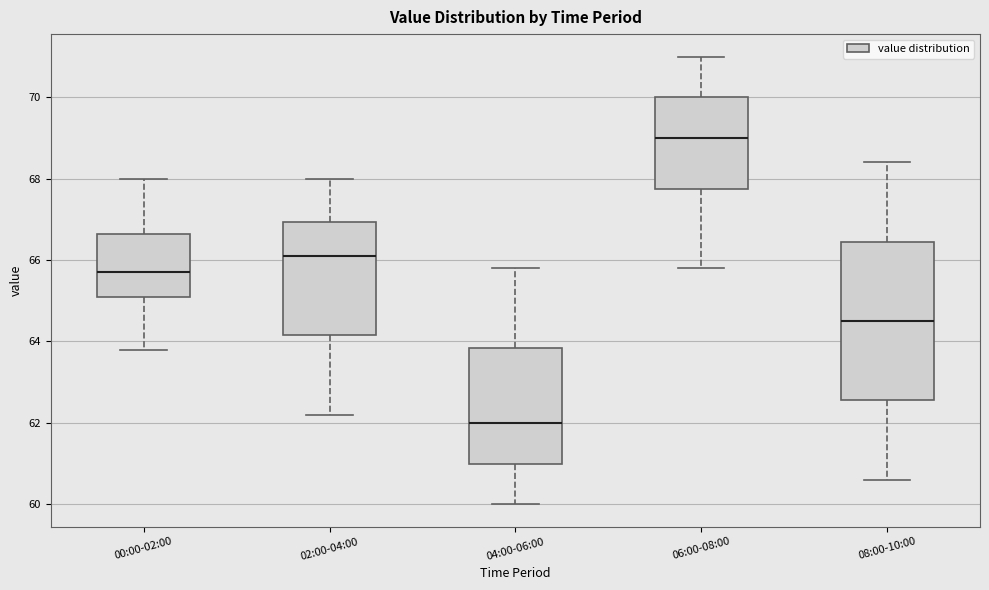

Where does the median line of the box for 02:00-04:00 sit on the y-axis? The values are not printed on the chart, so give them approximately, as read against the axis.

66.2